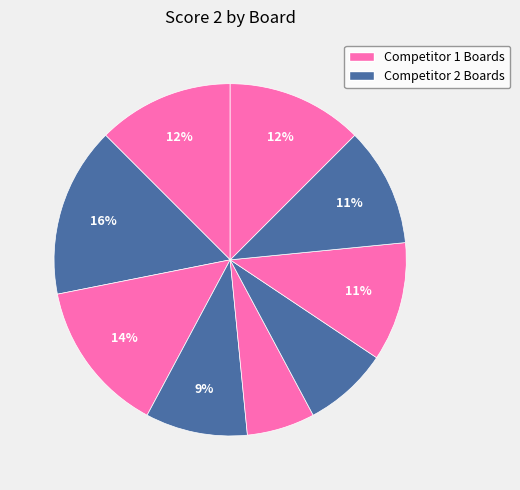

Does any single category account for the majority?

No